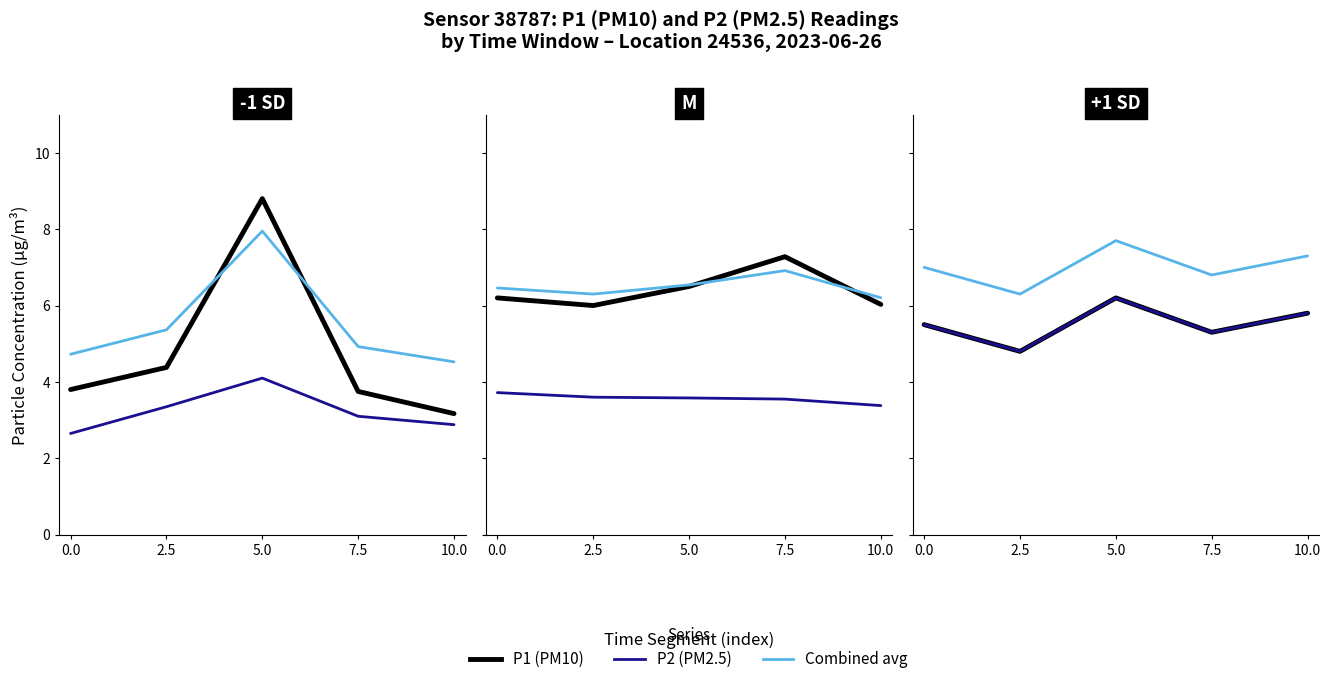

At which label does Combined avg first exceed 7?

5.0